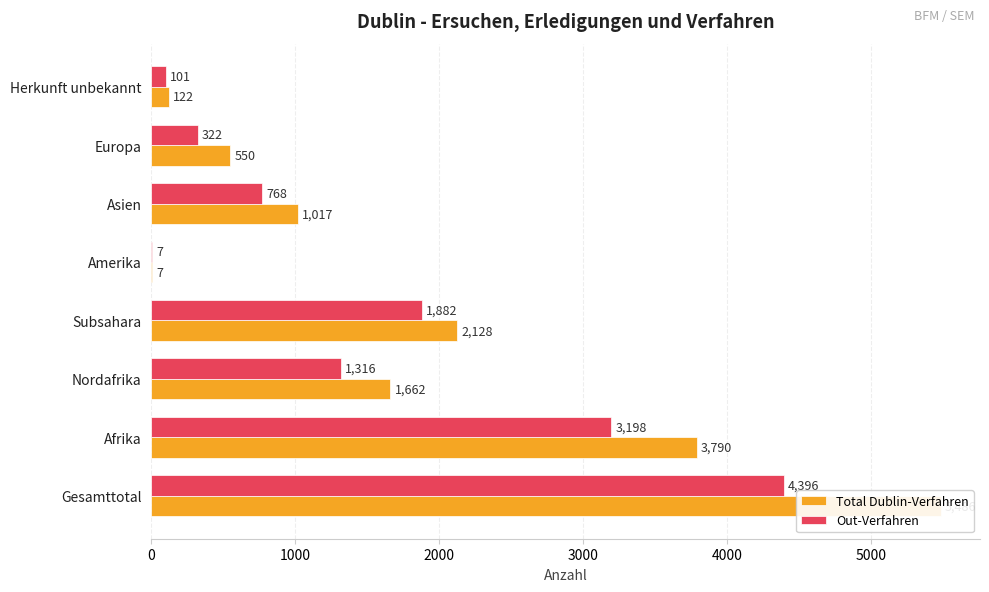

Which series has the largest range (max minus min)?

Total Dublin-Verfahren